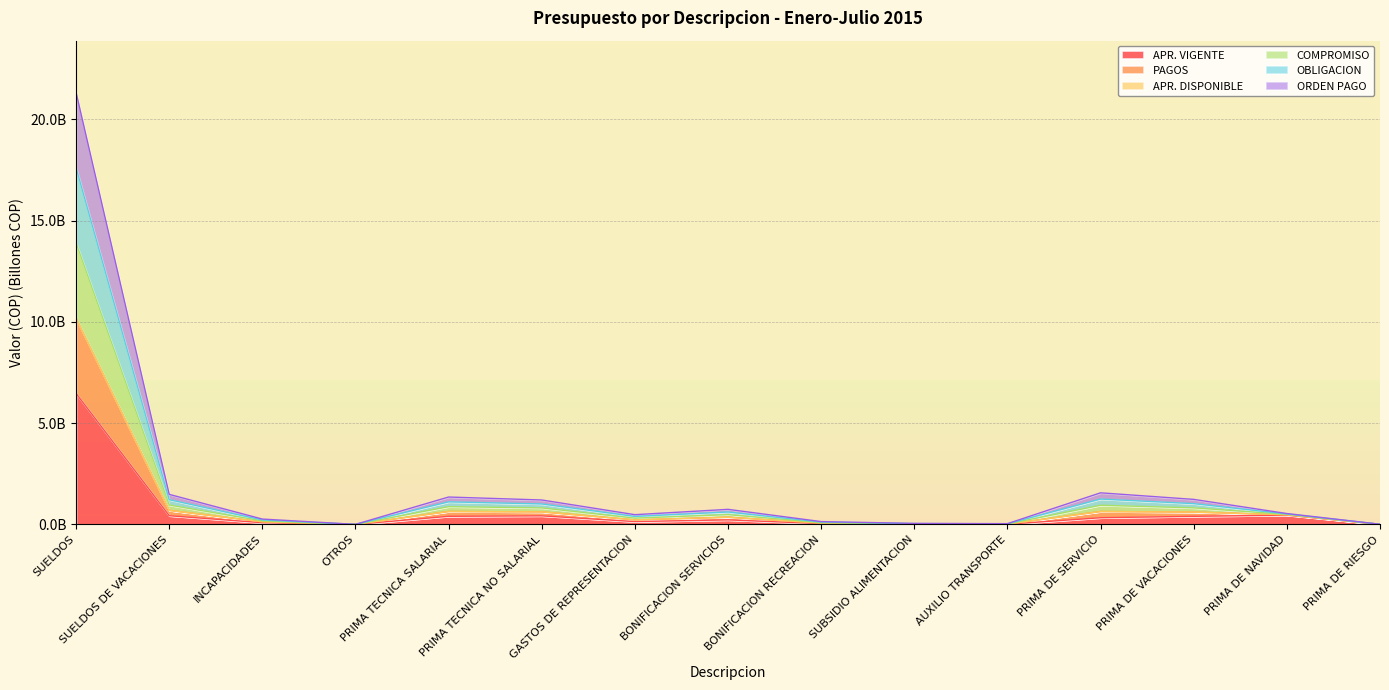

True or false: COMPROMISO and OBLIGACION intersect in this chart.

False